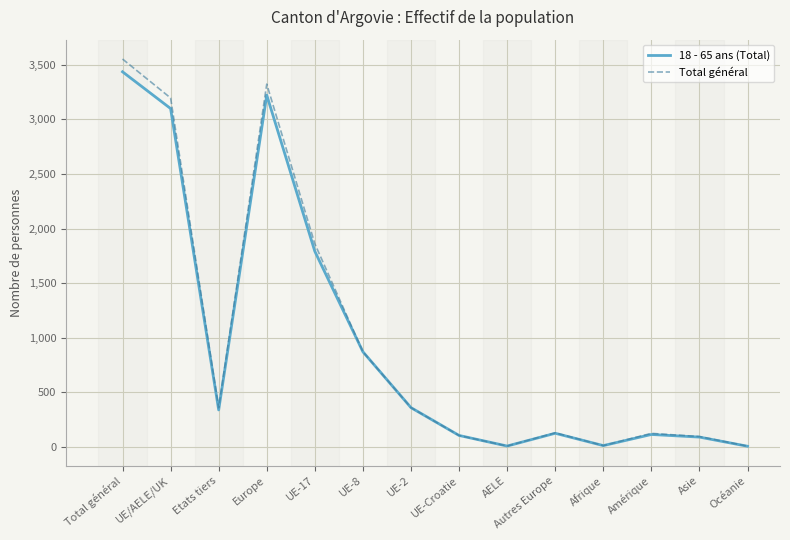

List the series in order of their peak value, lowest first.

18 - 65 ans (Total), Total général